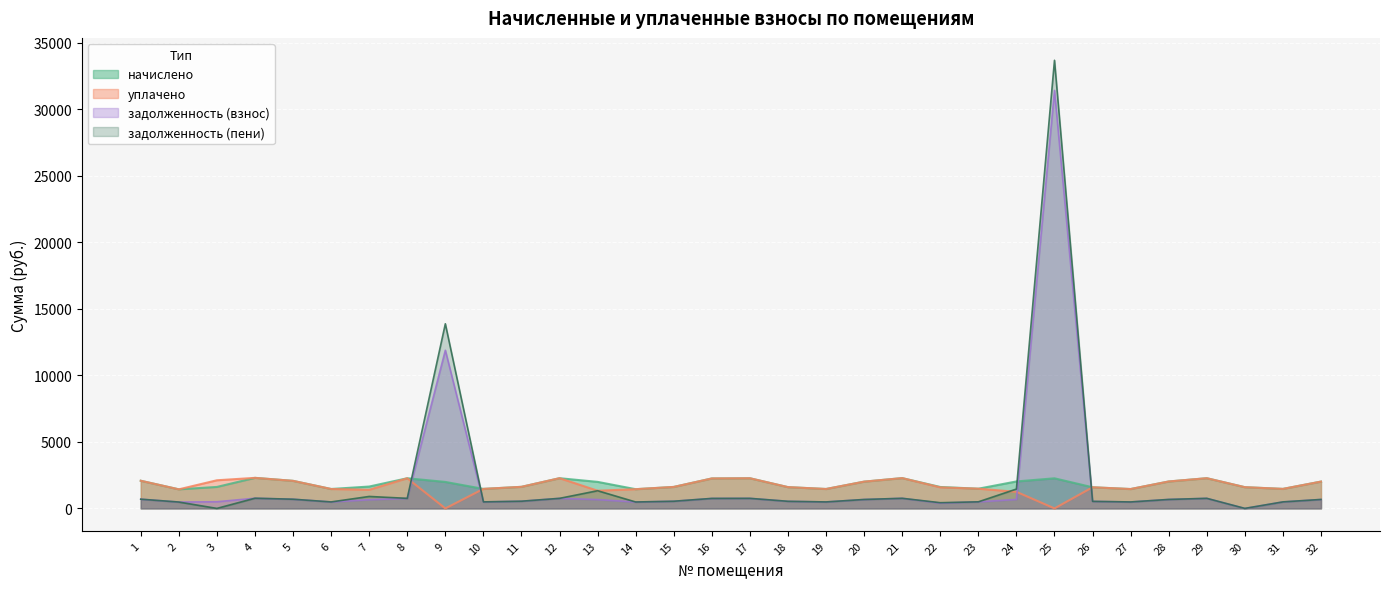

Which series has the largest total across all categories?

задолженность (пени)